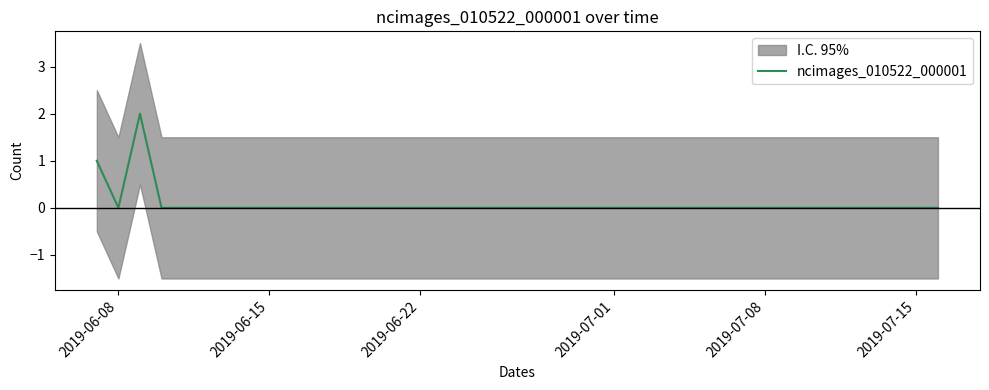

True or false: there are more than 2 points higher than both neighbors.

False